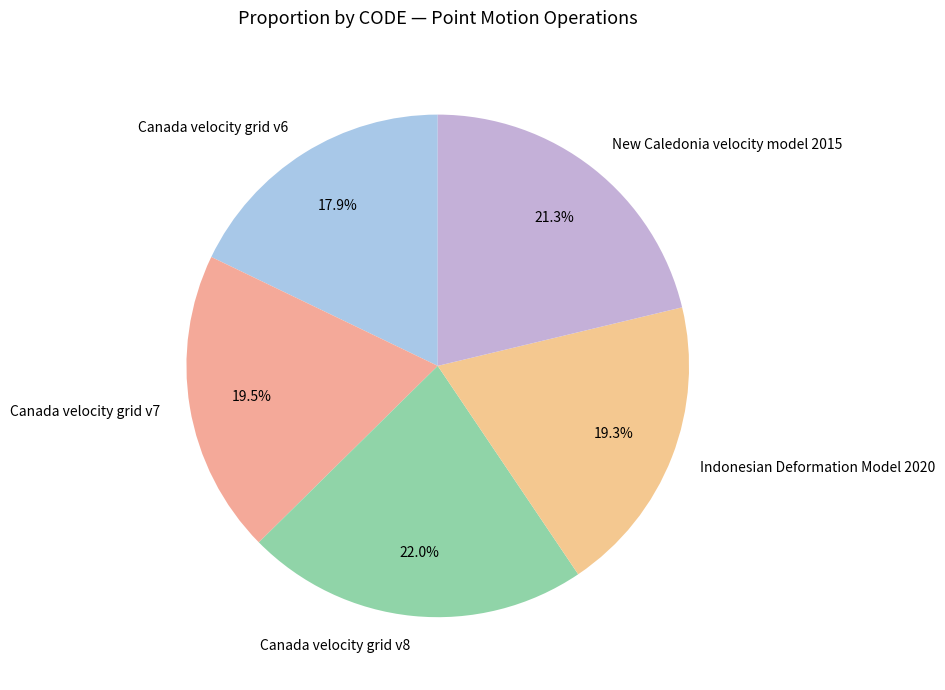

Which category has the biggest portion of the pie?

Canada velocity grid v8